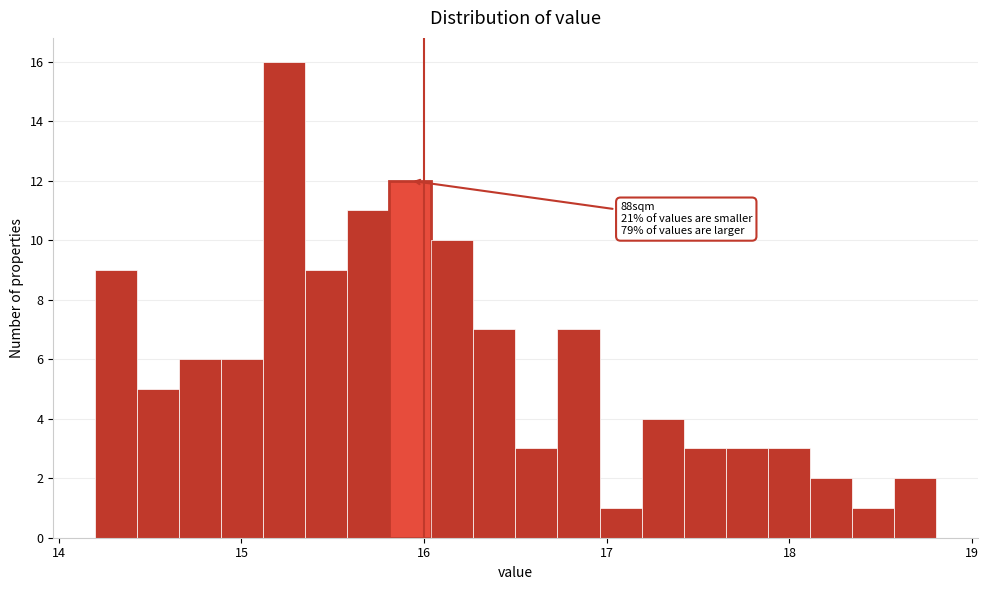

Read against the x-axis, roughly where is the centre of the tallest bar?

15.2